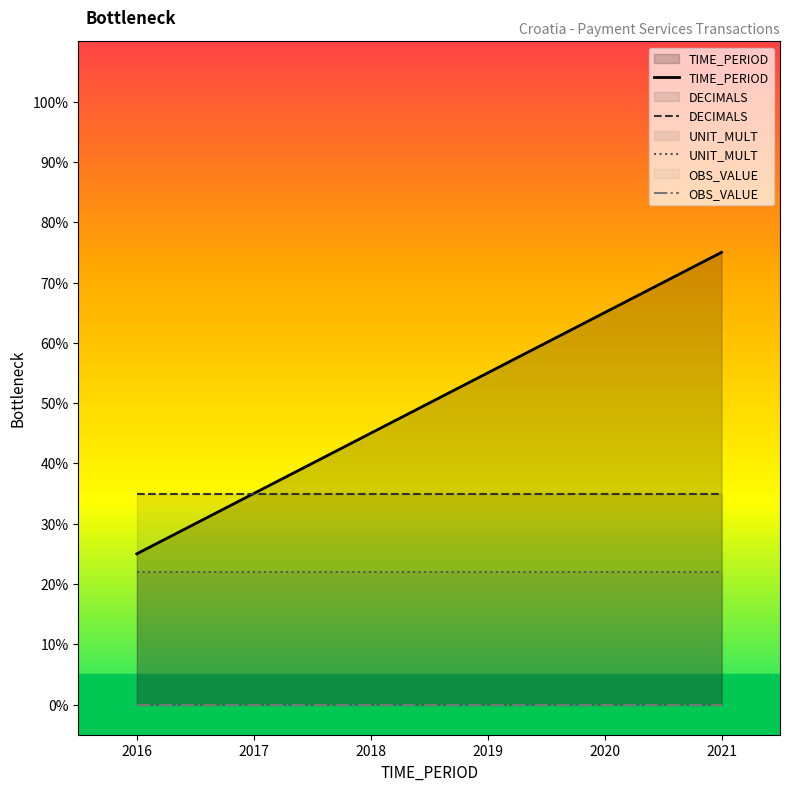

Reading left to right, list all the values displayed in this chart.

TIME_PERIOD: 2016=25.0	2017=35.0	2018=45.0	2019=55.0	2020=65.0	2021=75.0
DECIMALS: 2016=35.0	2017=35.0	2018=35.0	2019=35.0	2020=35.0	2021=35.0
UNIT_MULT: 2016=22.0	2017=22.0	2018=22.0	2019=22.0	2020=22.0	2021=22.0
OBS_VALUE: 2016=0.0	2017=0.0	2018=0.0	2019=0.0	2020=0.0	2021=0.0